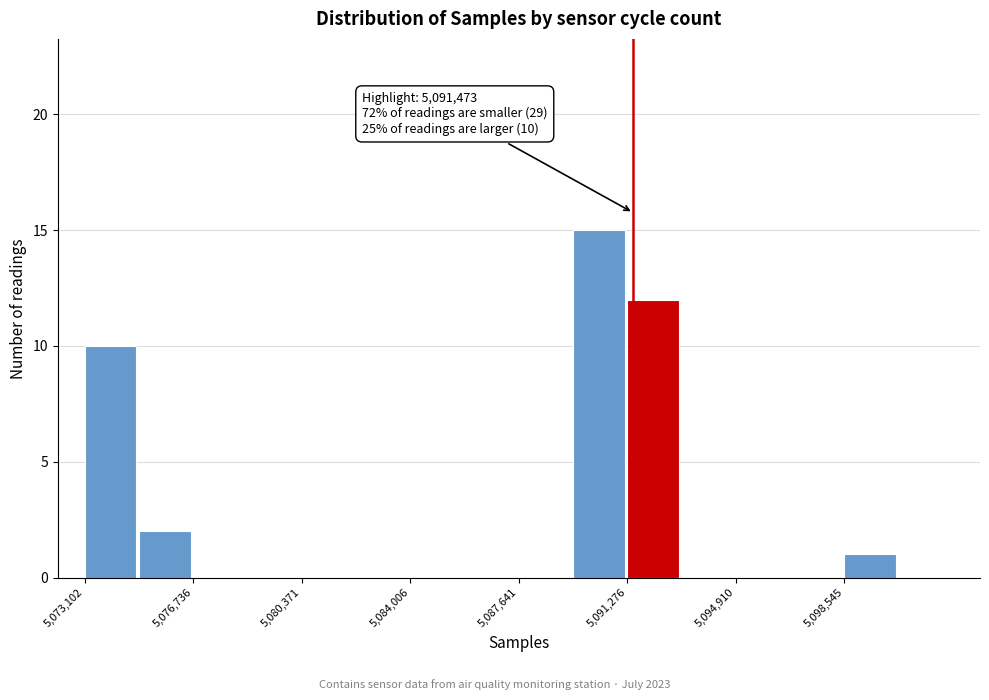

Around what value on the x-axis is the tallest bar? Give the approximate position of its centre, as read against the axis.

5090500